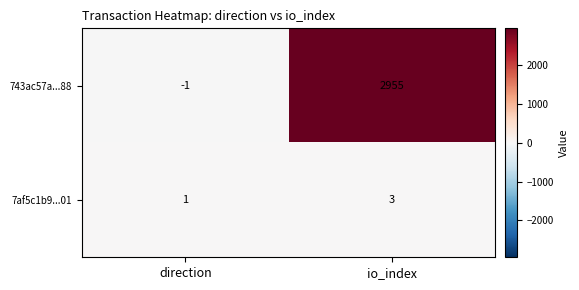

What is the difference between the highest and lowest values at direction?

2